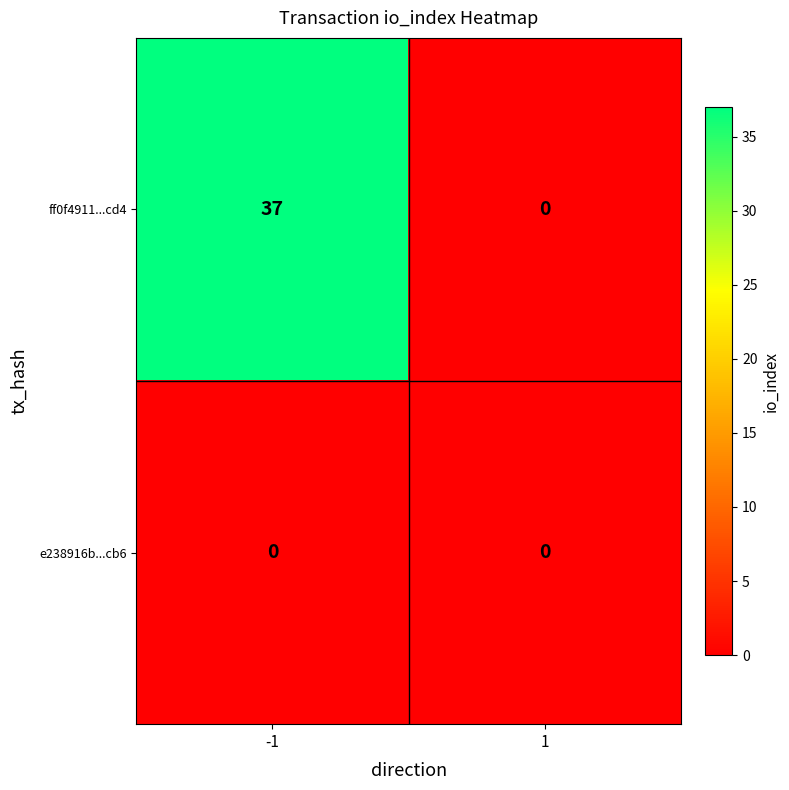

At which category is the sum across all series the highest?

-1